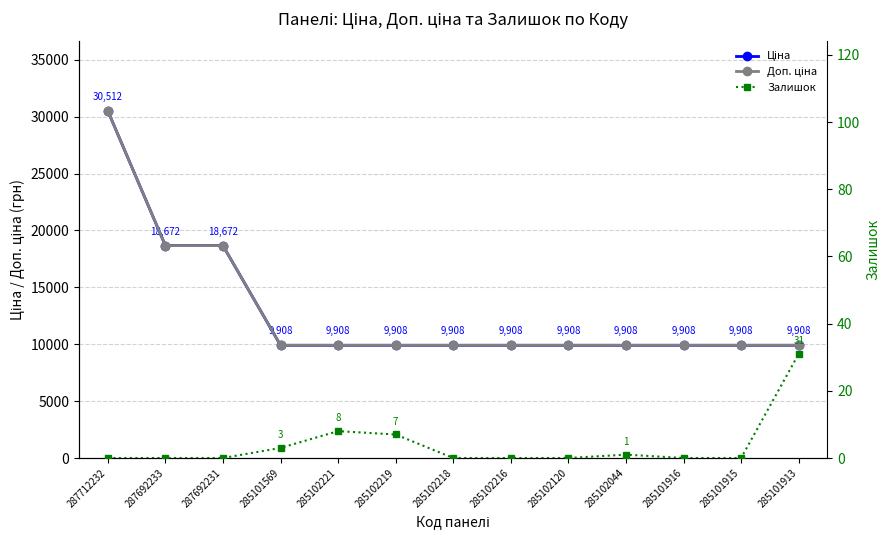

What is the sum of the Ціна values at 285102221 and 285101913?

19817.0